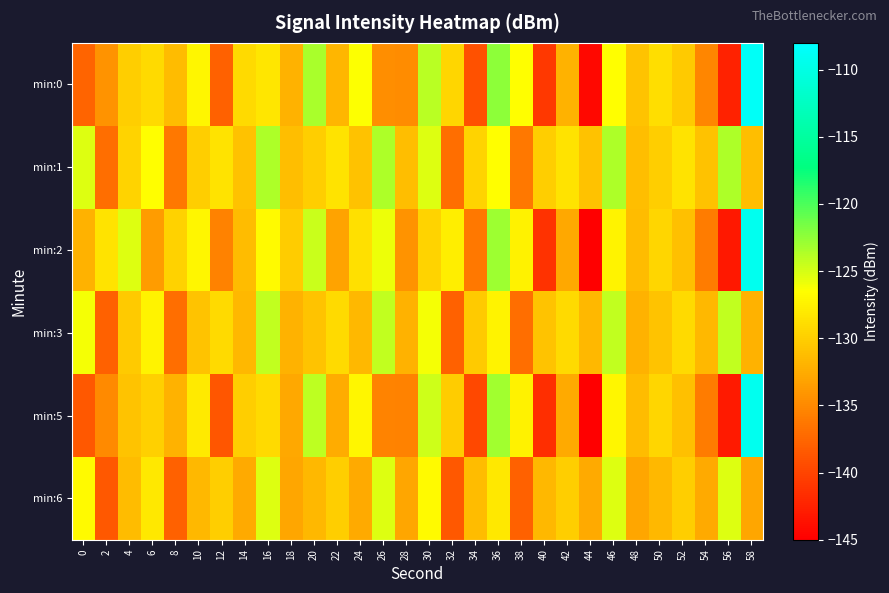

Which series has the widest spread of values?

min:2